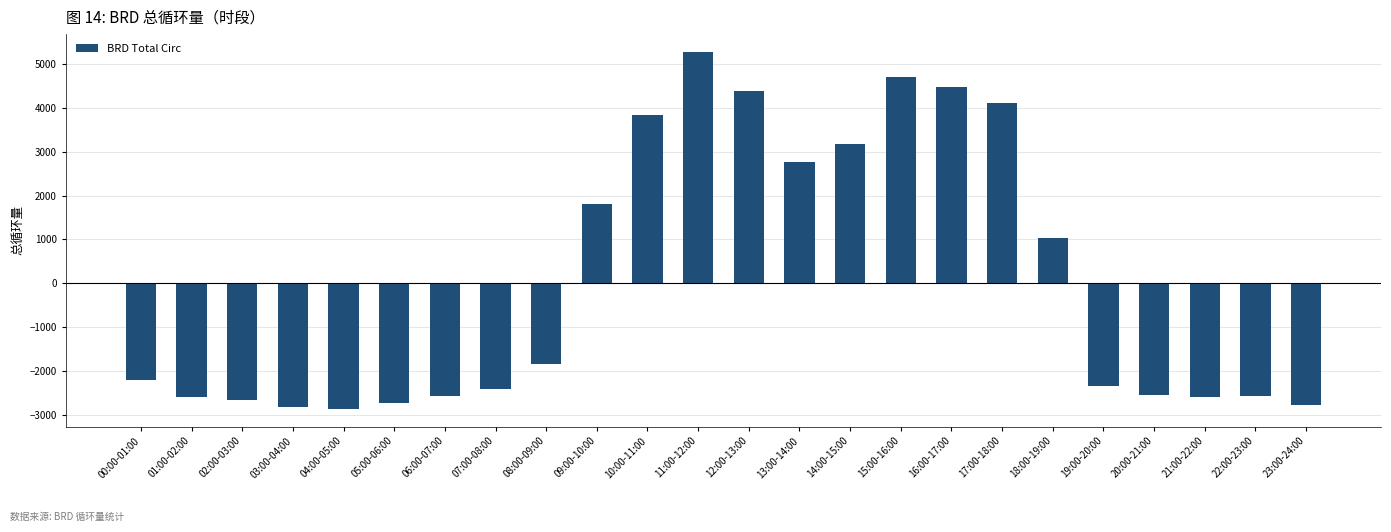

What is the minimum value shown in the chart?

-2857.7